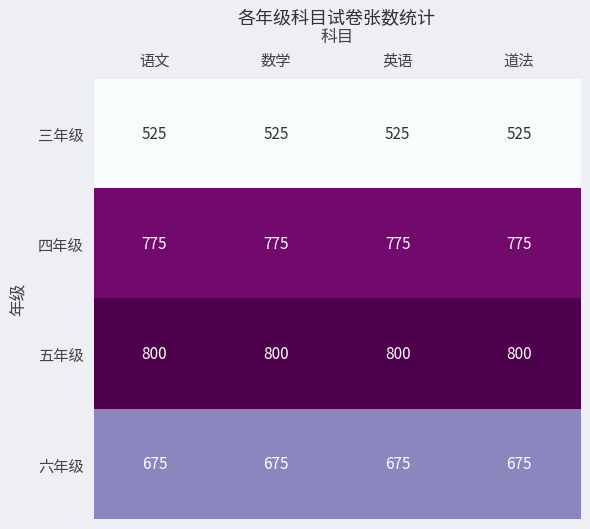

The value of 五年级 at 语文 is 524. True or false?

False